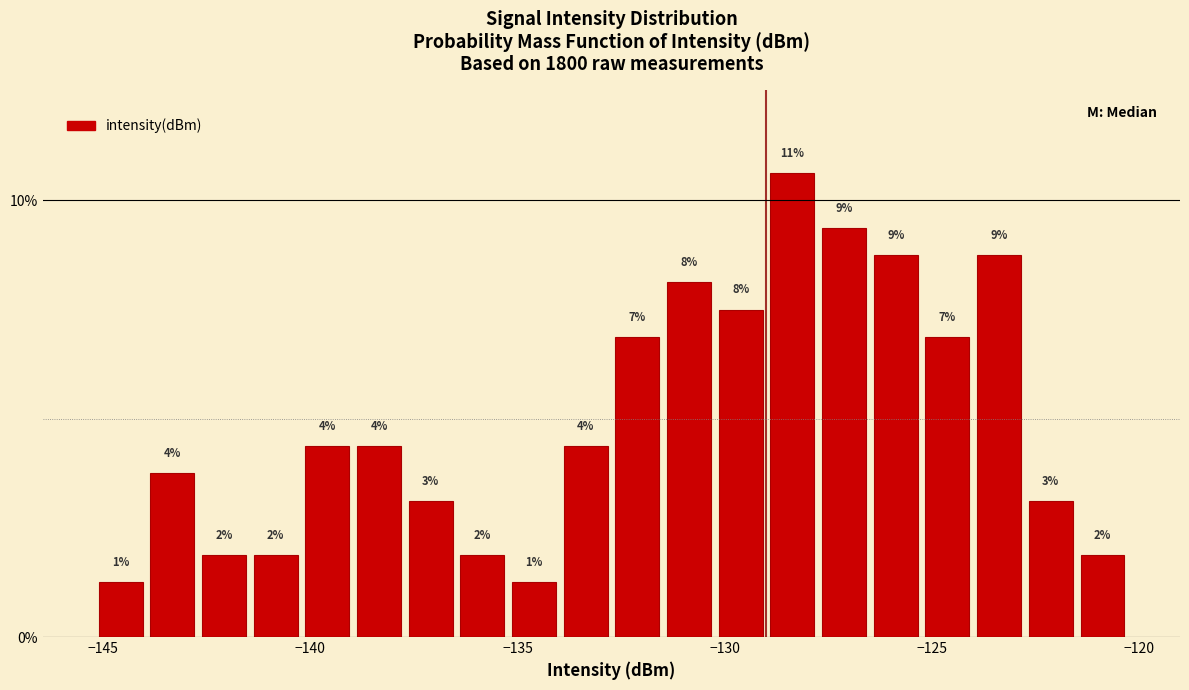

Around what value on the x-axis is the tallest bar? Give the approximate position of its centre, as read against the axis.

-128.5